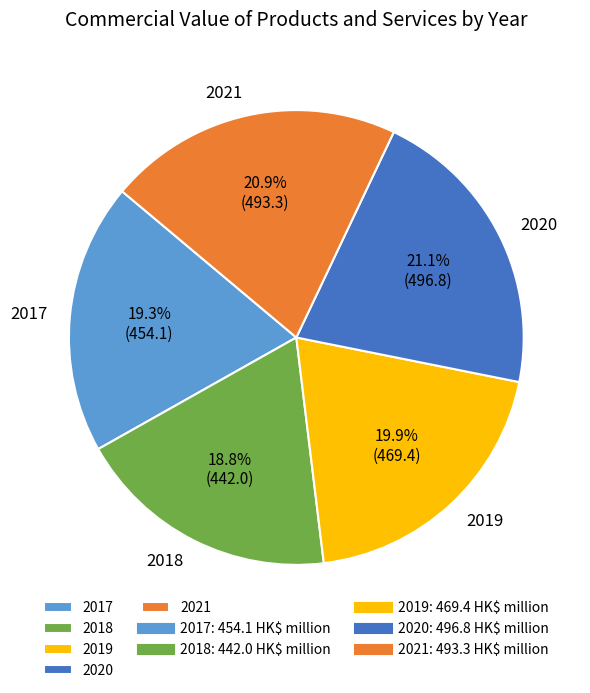

Count the number of slices in the pie.

5